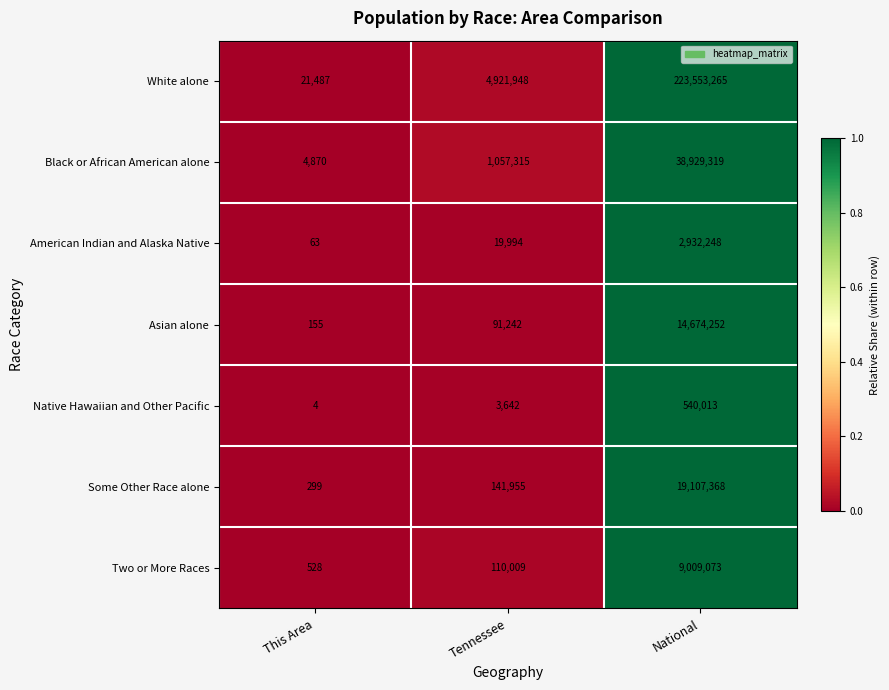

What is the average value of the Native Hawaiian and Other Pacific series?

181220